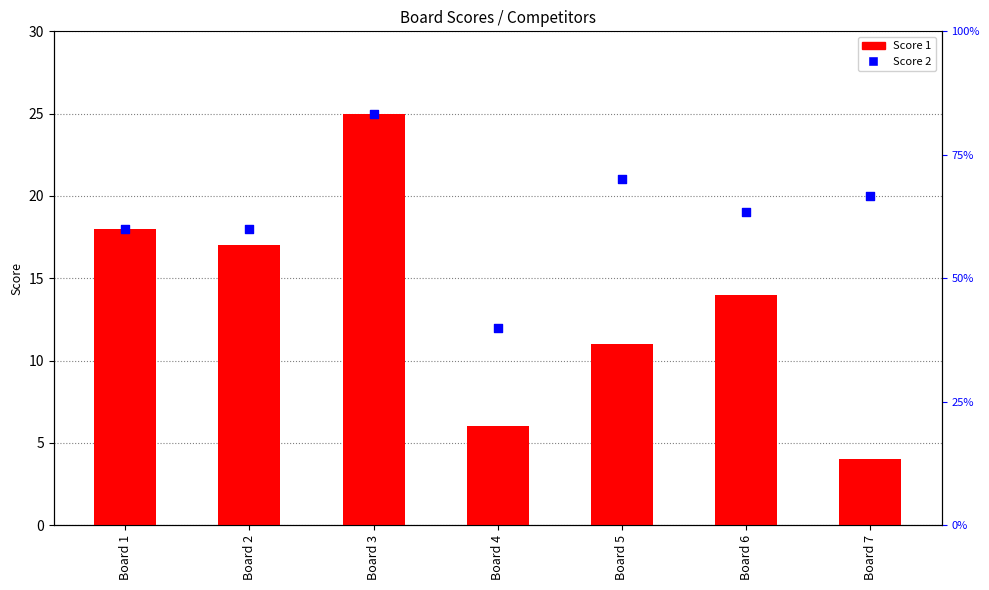

Between Board 2 and Board 7, which is larger?

Board 2